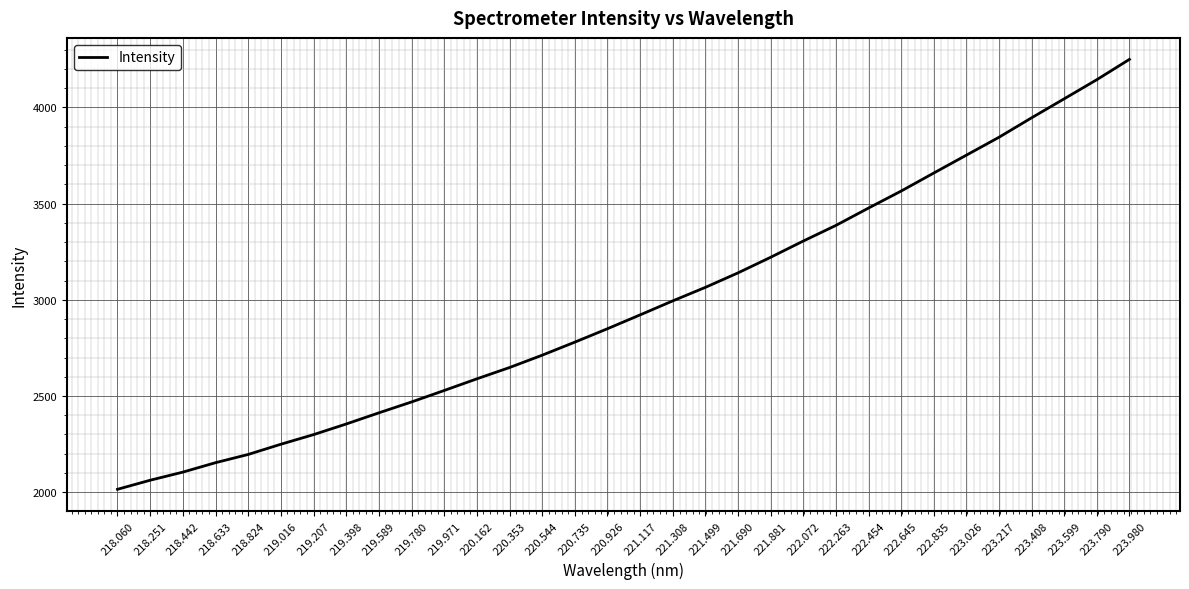

What is the maximum value shown in the chart?

4249.4